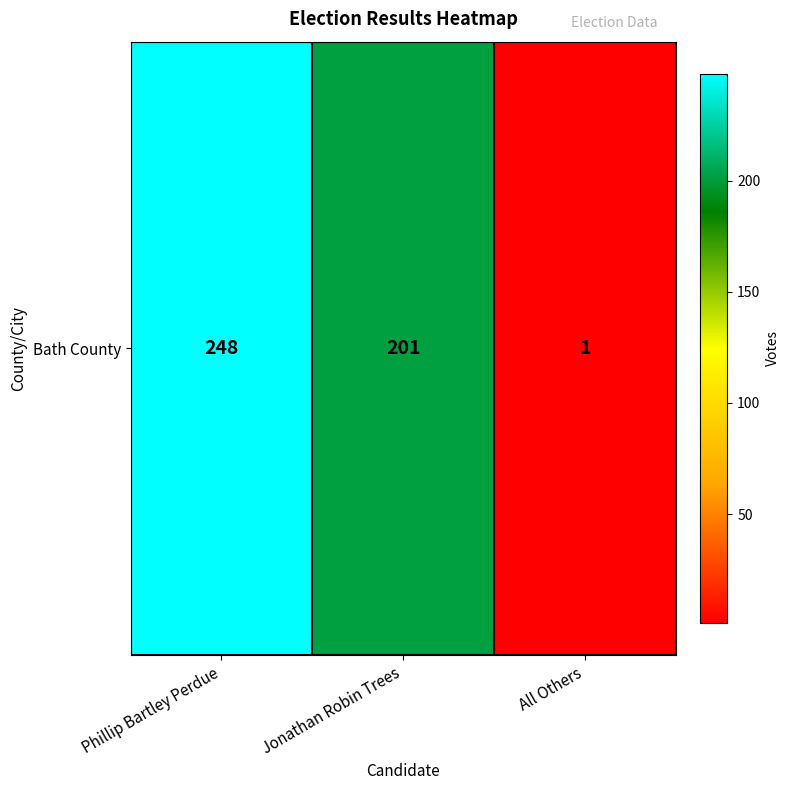

Where is the data nearest to the value 124?

Jonathan Robin Trees